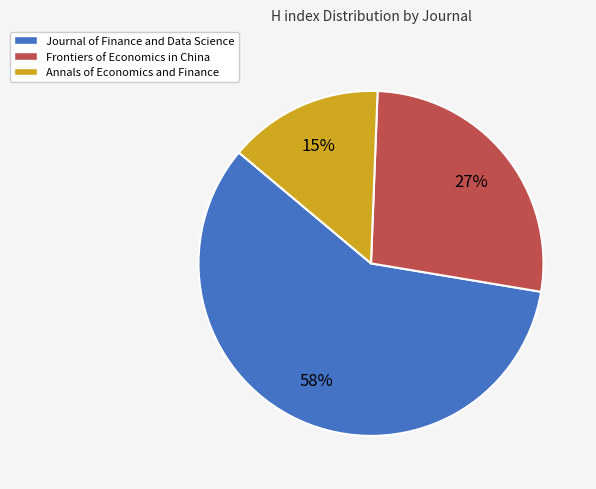

The Annals of Economics and Finance slice represents 9% of the pie. True or false?

False